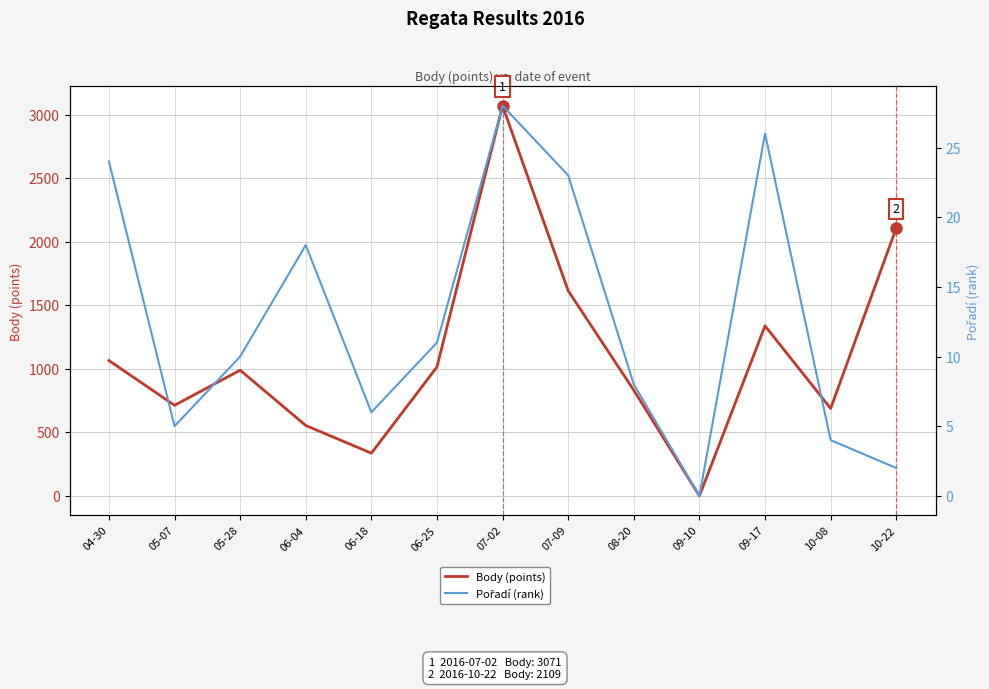

True or false: Body (points) and Pořadí (rank) cross at least once.

False